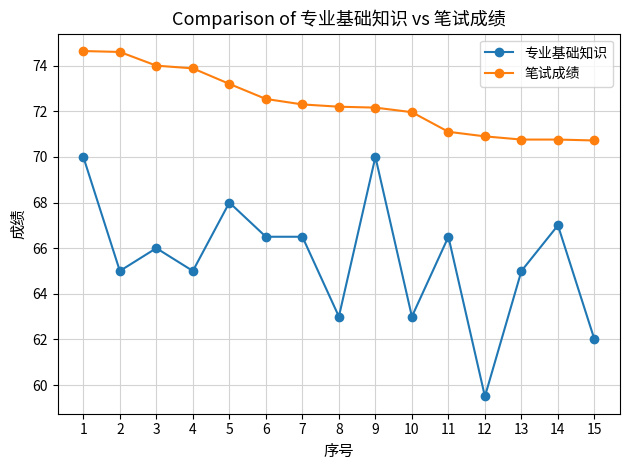

What is the lowest value of the 笔试成绩 series?

70.7